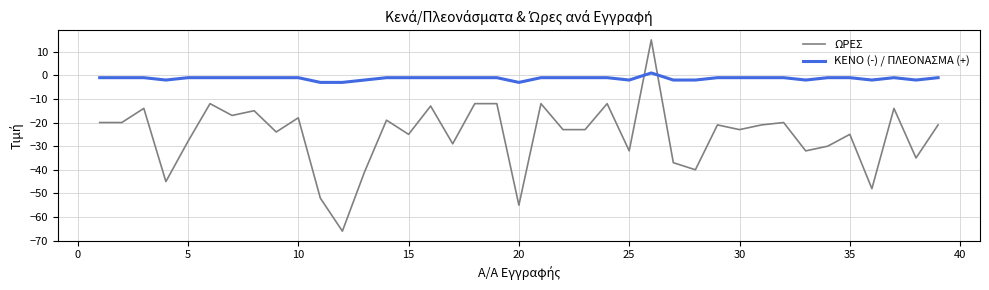

Rank the series by their maximum value, from lowest to highest.

ΚΕΝΟ (-) / ΠΛΕΟΝΑΣΜΑ (+), ΩΡΕΣ